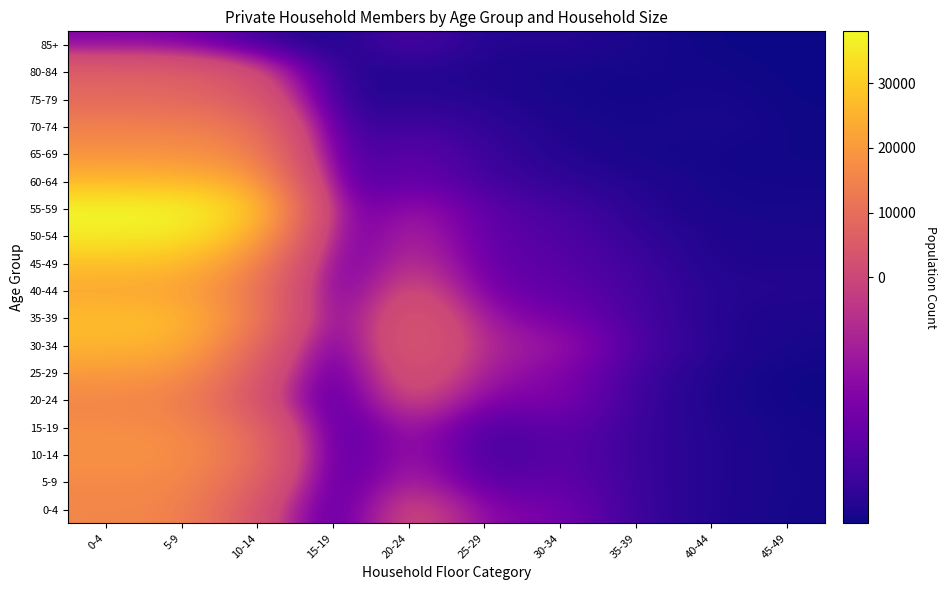

What is the greatest value displayed?

38026.2